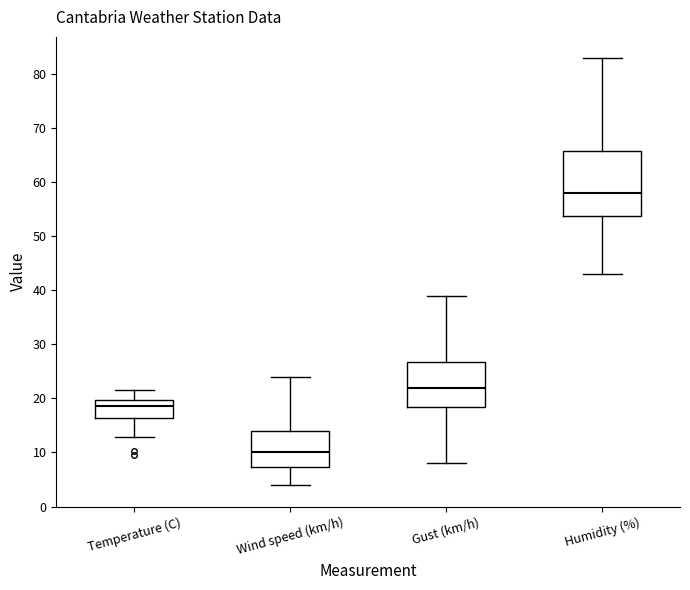

Where does the lower whisker of the box for Temperature (C) end on the y-axis? The values are not printed on the chart, so give them approximately, as read against the axis.

13